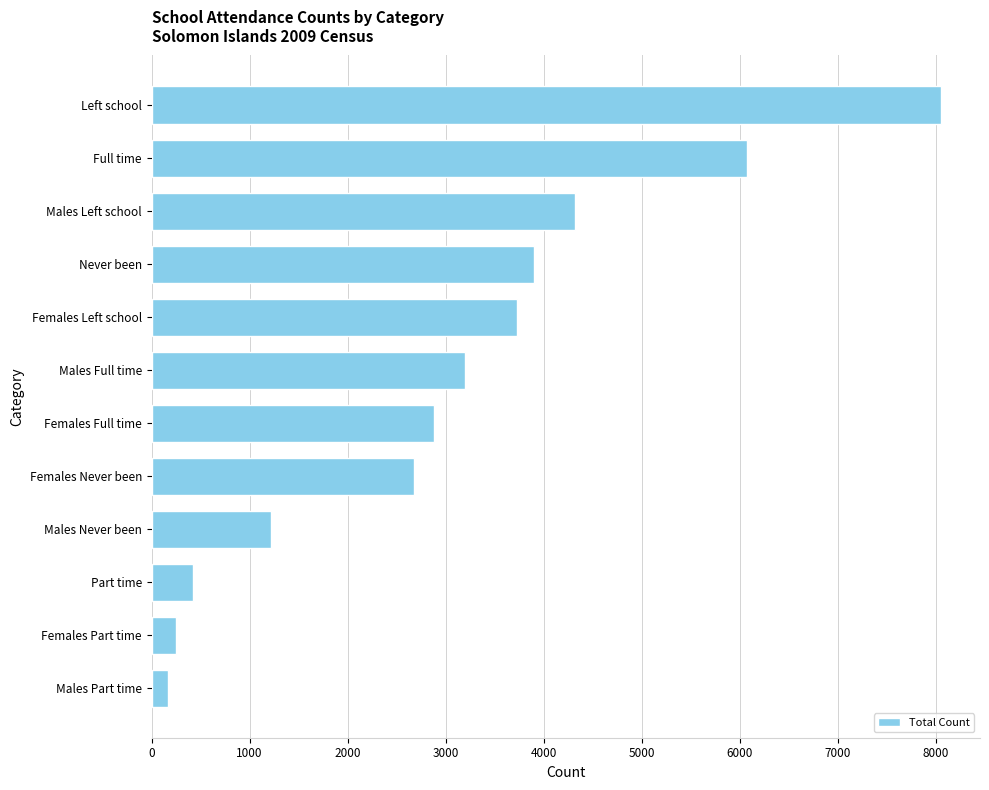

How many bars are there in total?

12